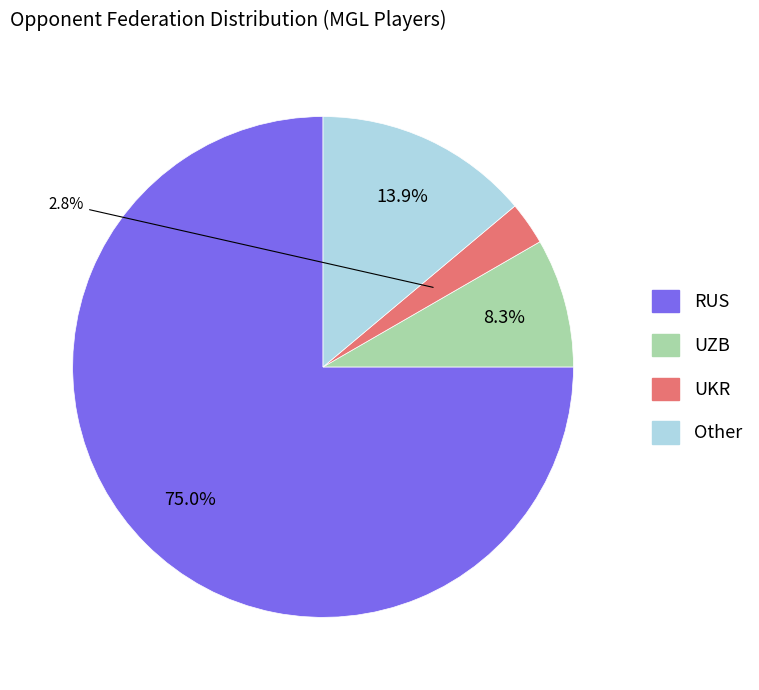

To the nearest percent, what is the difference between the RUS and UKR slice percentages?

72%